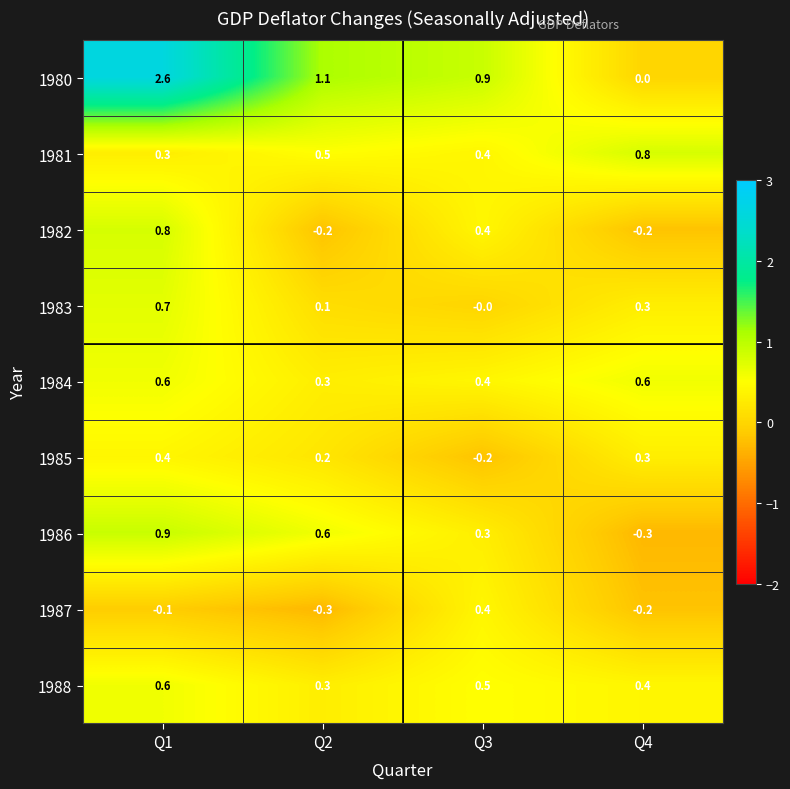

What is the difference between the maximum and second lowest values in the 1981 series?

0.4